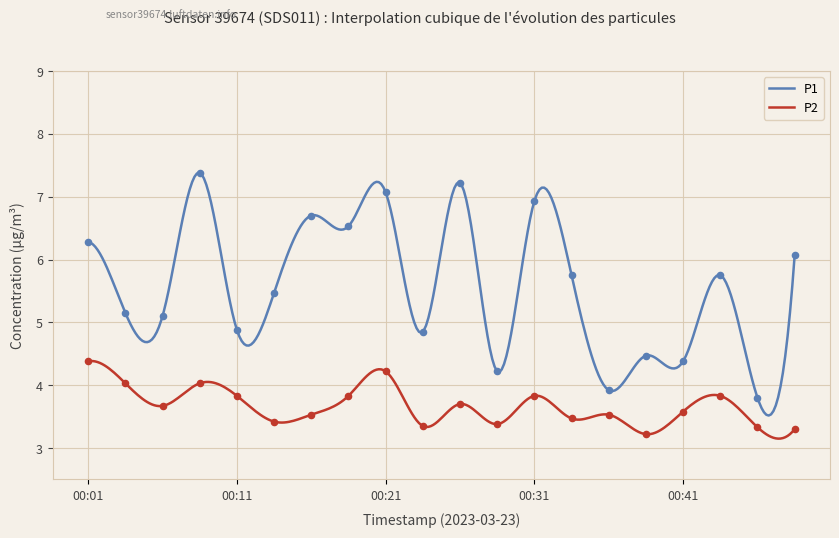

At which category is the sum across all series the highest?

00:08